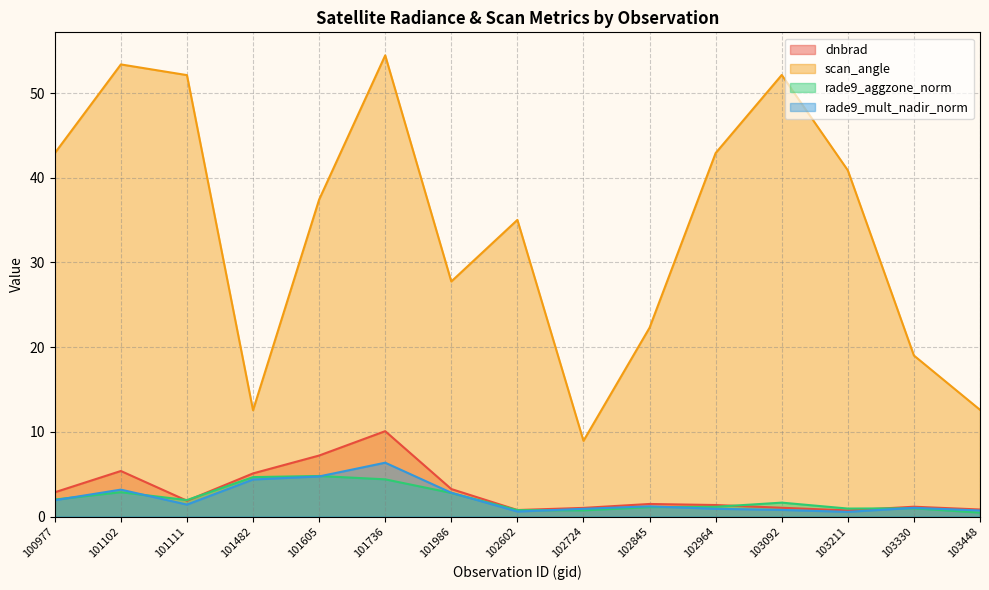

List the labels in order of rade9_aggzone_norm value, largest first.

101605, 101482, 101736, 101102, 101986, 100977, 101111, 103092, 102964, 102845, 103330, 103211, 102602, 102724, 103448